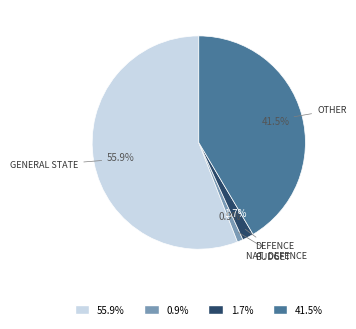

Between DEFENCE BUDGET and OTHER, which is larger?

OTHER